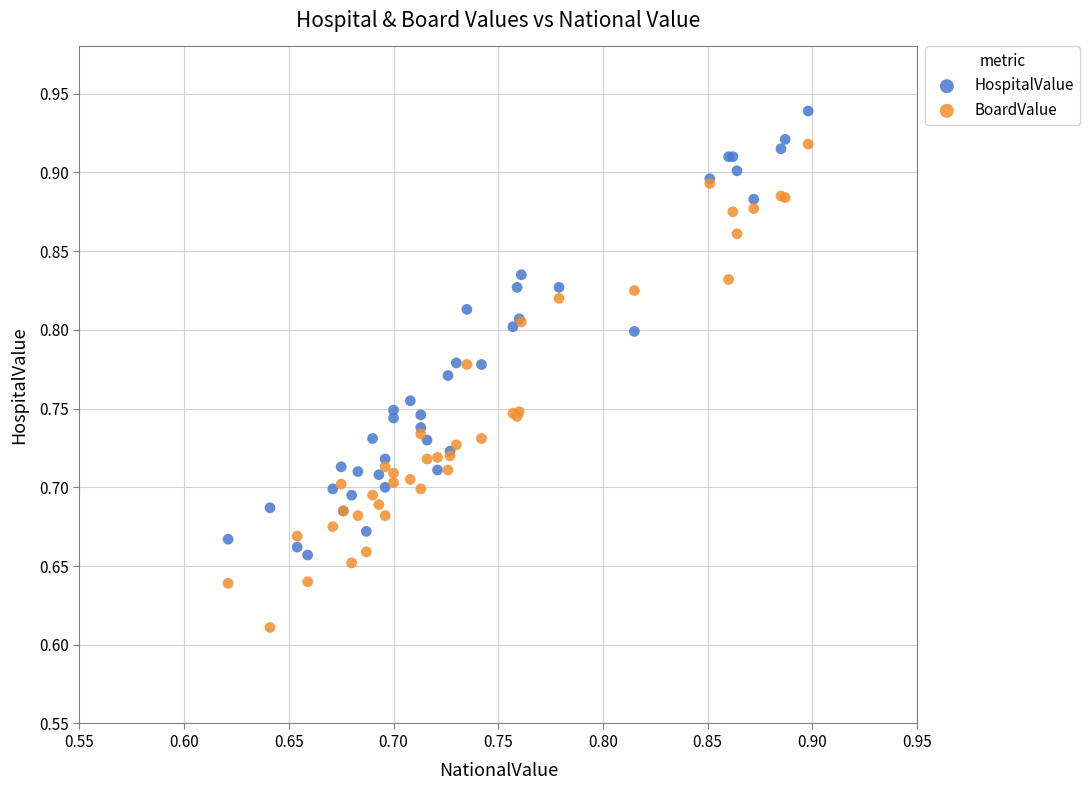

Which series has the widest spread of Y values?

BoardValue